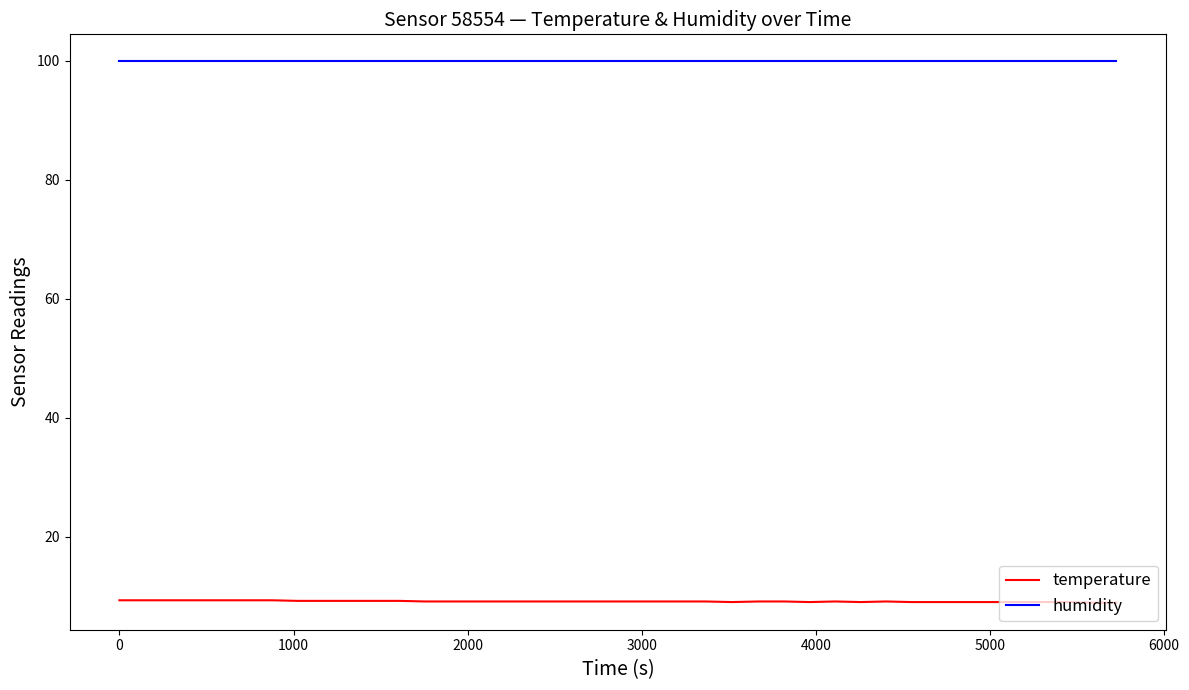

List the series in order of their peak value, highest first.

humidity, temperature